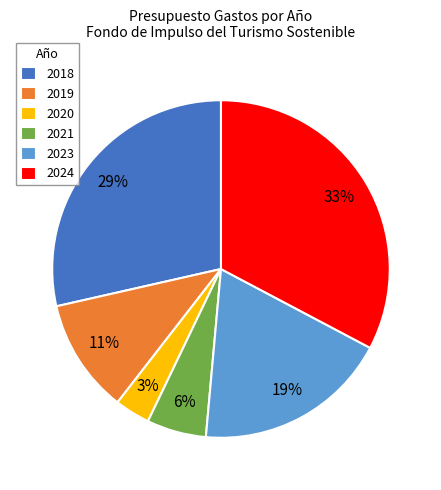

To the nearest percent, what percentage of the pie is 2020?

3%